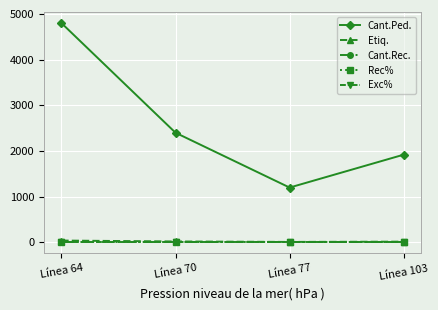

Is this an area chart (filled region under the line)?

No